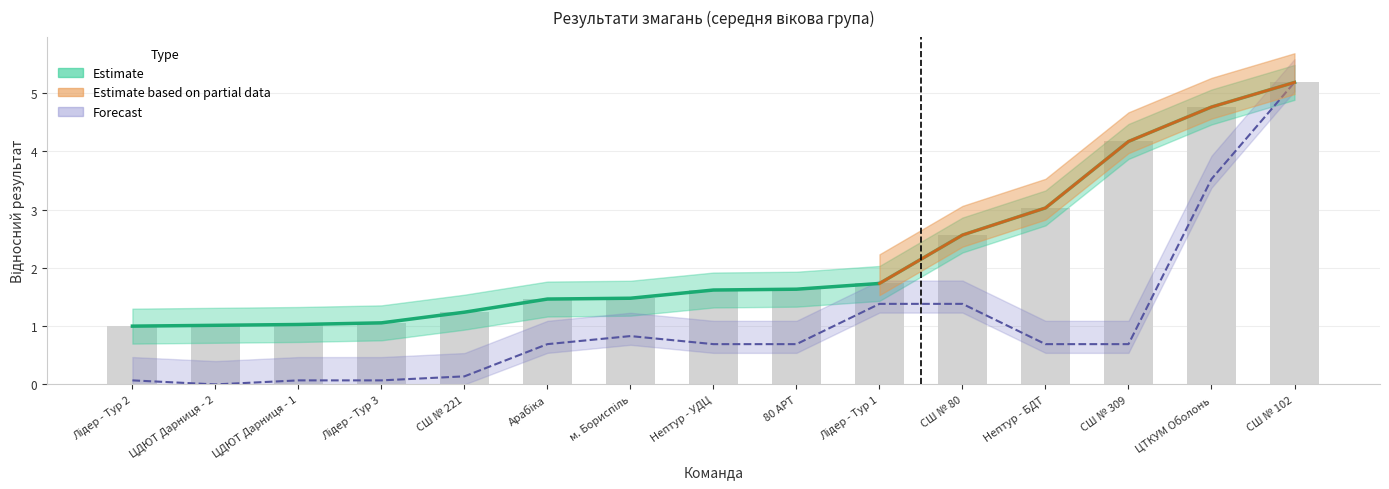

Rank the categories by value from highest to lowest.

СШ № 102, ЦТКУМ Оболонь, СШ № 309, Нептур - БДТ, СШ № 80, Лідер - Тур 1, 80 АРТ, Нептур - УДЦ, м. Бориспіль, Арабіка, СШ № 221, Лідер - Тур 3, ЦДЮТ Дарниця - 1, ЦДЮТ Дарниця - 2, Лідер - Тур 2